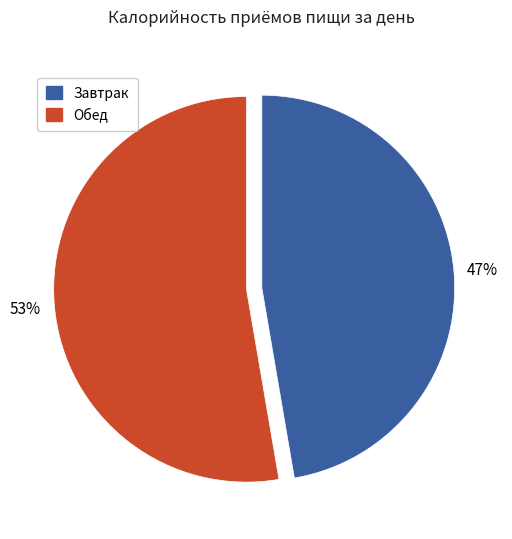

What percentage is the Завтрак slice, to the nearest percent?

47%